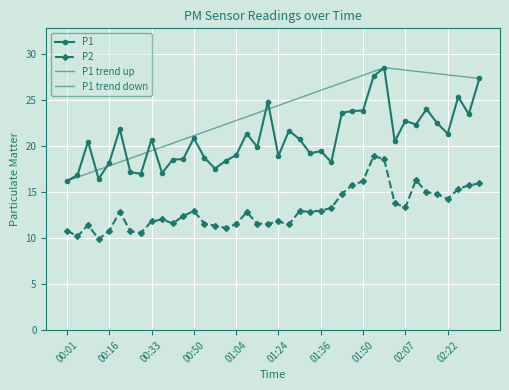

The value of P2 at 00:01 is 10.8. True or false?

True